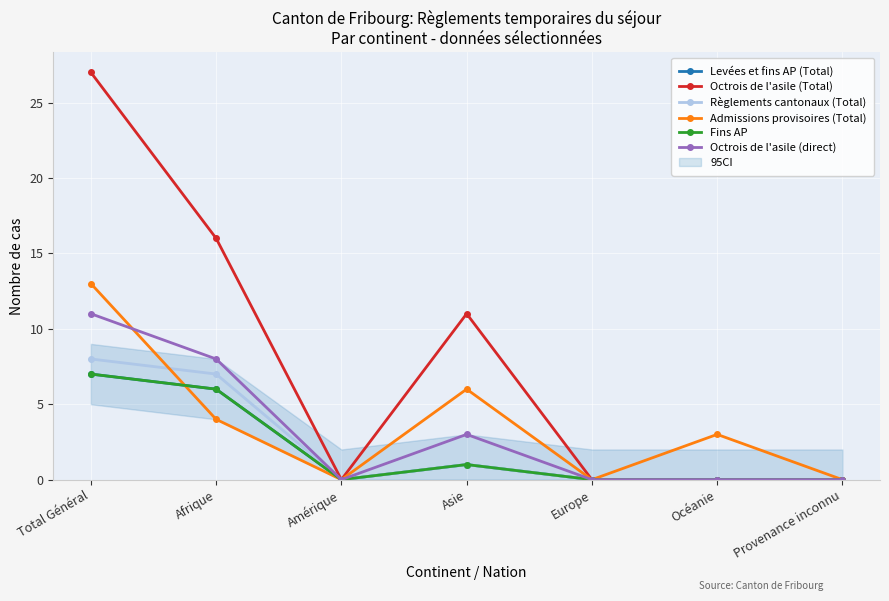

Reading left to right, list all the values displayed in this chart.

Levées et fins AP (Total): 7	6	0	1	0	0	0
Octrois de l'asile (Total): 27	16	0	11	0	0	0
Règlements cantonaux (Total): 8	7	0	1	0	0	0
Admissions provisoires (Total): 13	4	0	6	0	3	0
Fins AP: 7	6	0	1	0	0	0
Octrois de l'asile (direct): 11	8	0	3	0	0	0